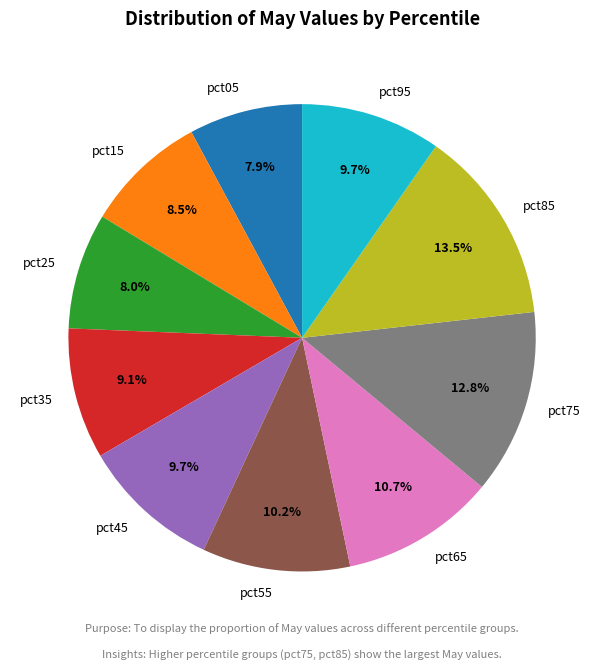

Which has a higher value, pct65 or pct05?

pct65